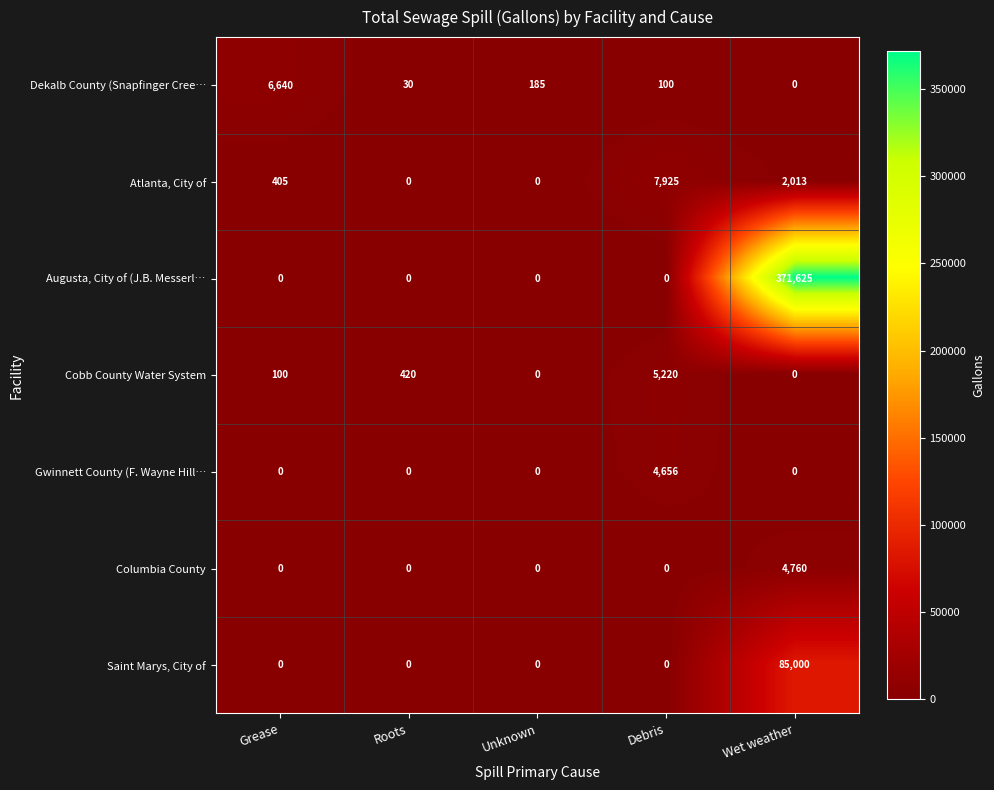

What is the sum of the Cobb County Water System values at Roots and Grease?

520